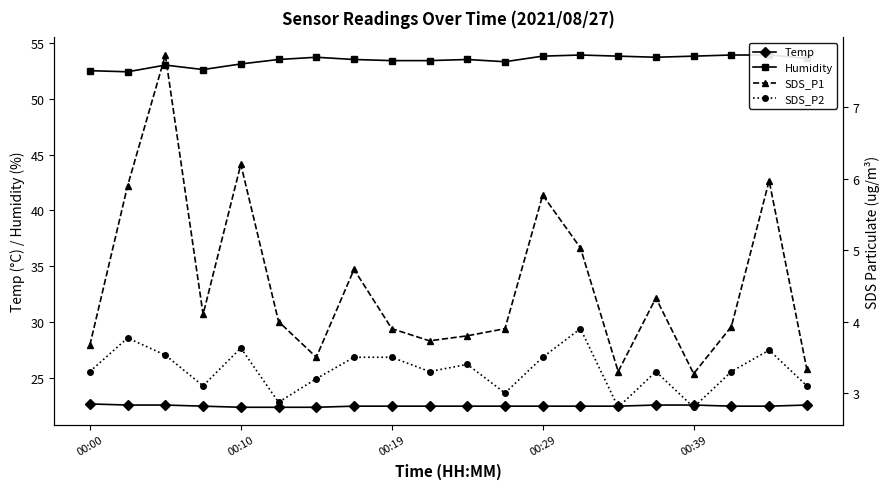

Does the chart have visible grid lines?

No